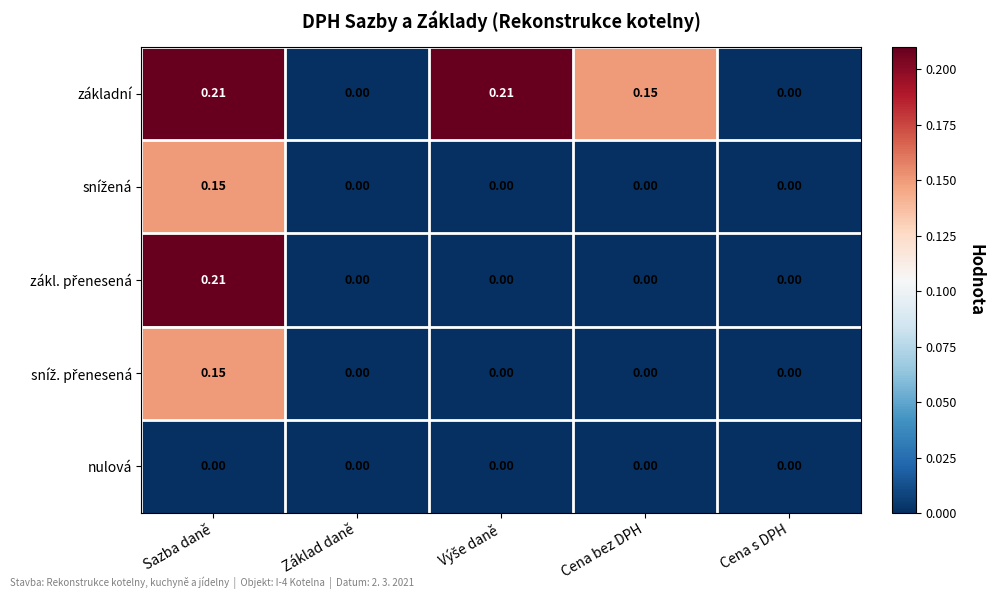

At which category is the sum across all series the highest?

Sazba daně